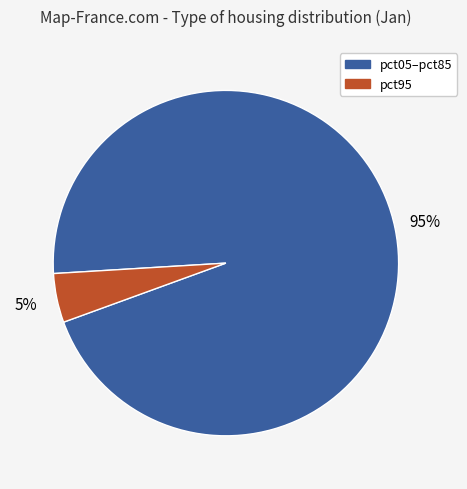

How many segments does this pie chart have?

2